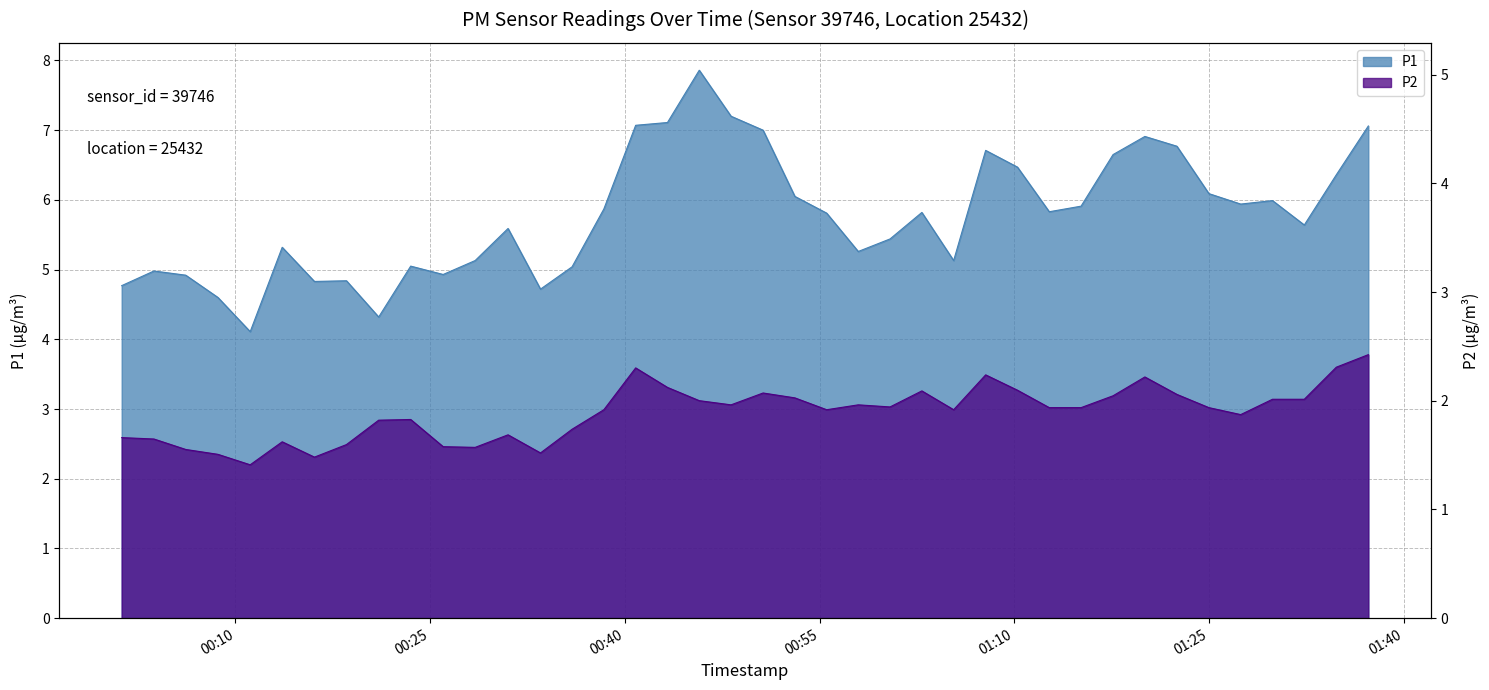

In P1, how many points are higher than both neighbors (excluding endpoints)?

10